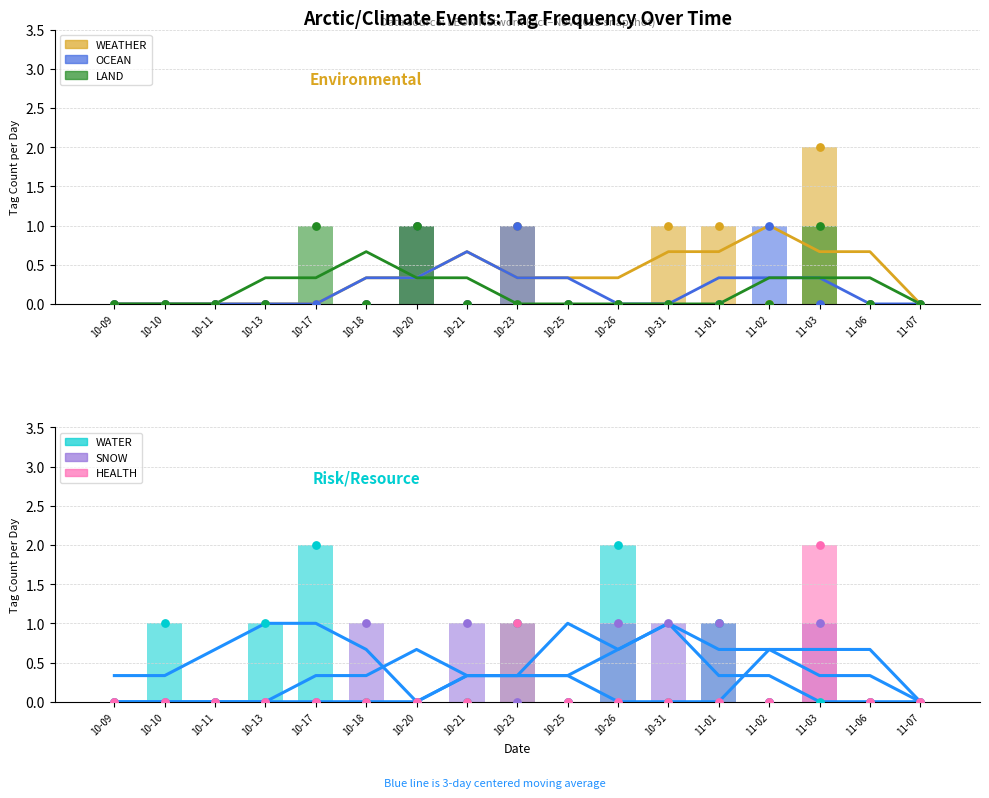

At which category is the sum across all series the highest?

11-03